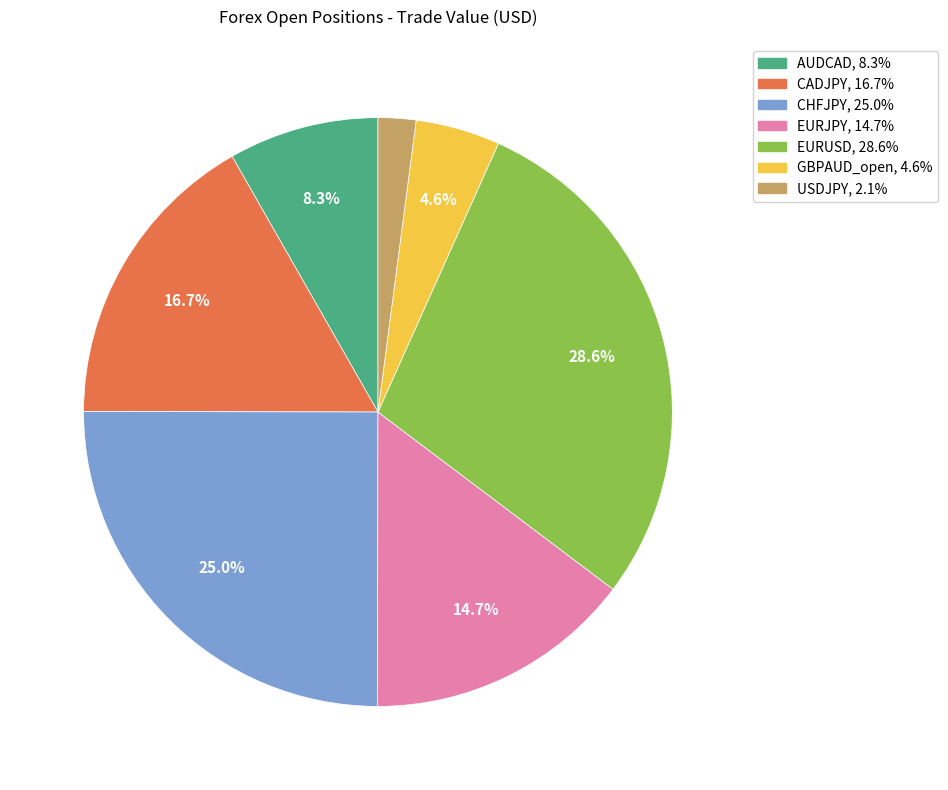

How many segments does this pie chart have?

7